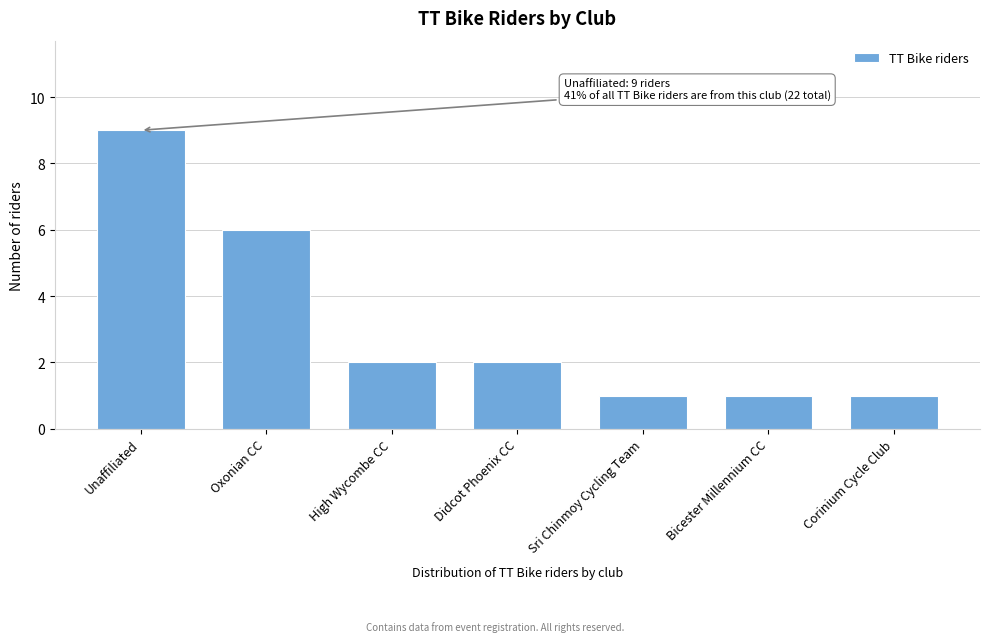

Reading right to left, transcribe all the data shown in this chart.

Corinium Cycle Club=1	Bicester Millennium CC=1	Sri Chinmoy Cycling Team=1	Didcot Phoenix CC=2	High Wycombe CC=2	Oxonian CC=6	Unaffiliated=9